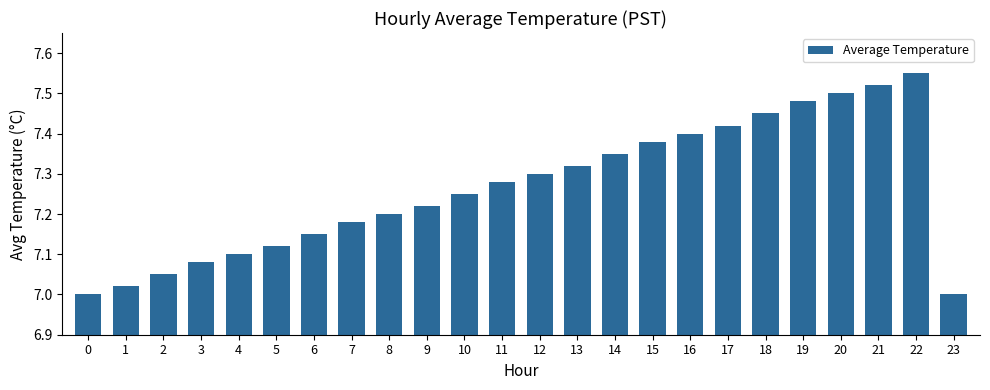

True or false: the data shows 2.8 at 0.

False